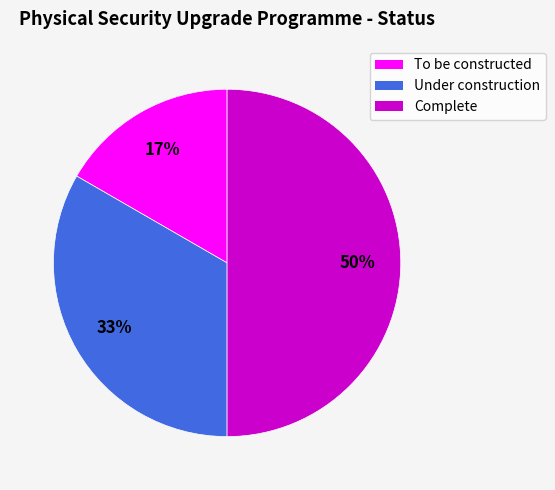

How many slices are in this pie chart?

3